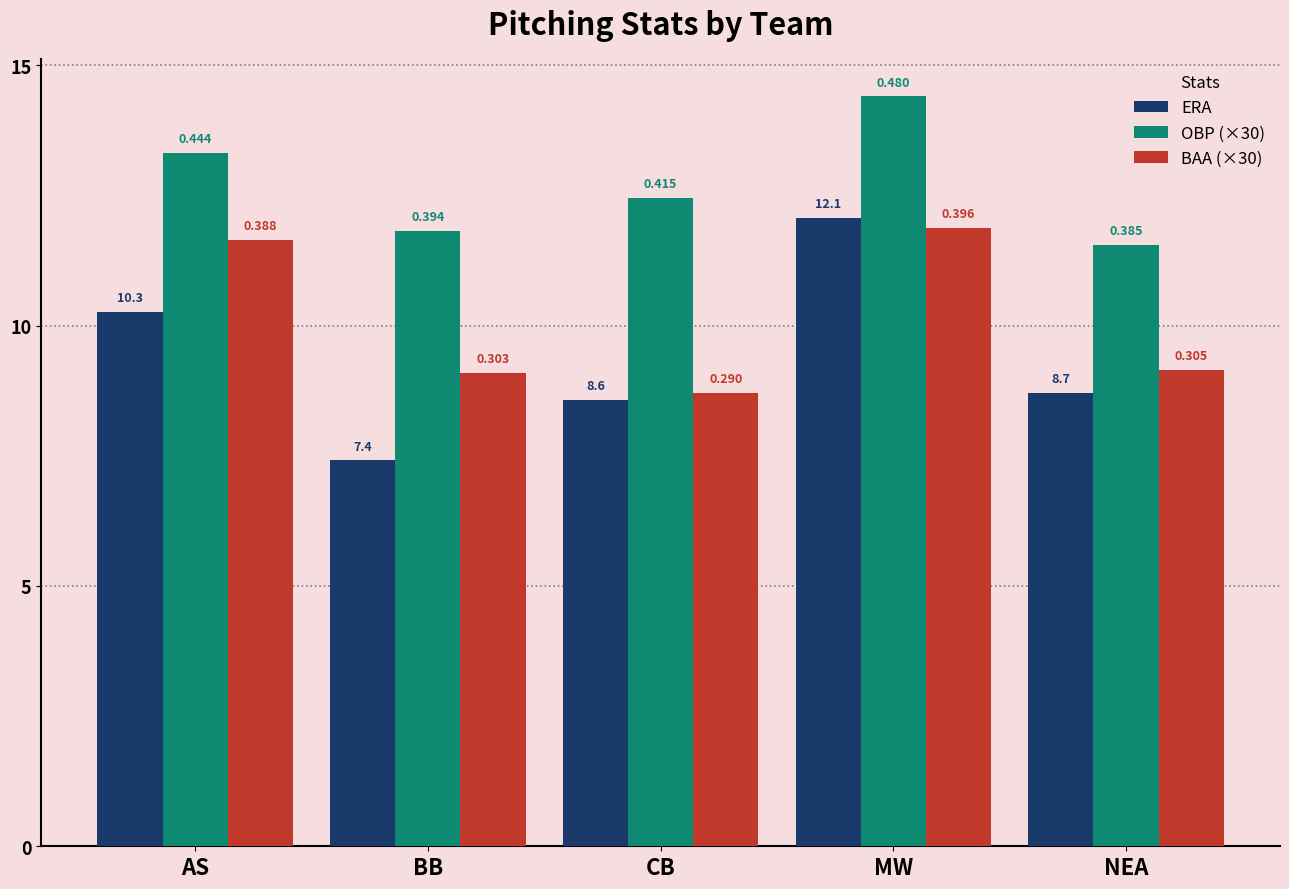

Reading left to right, what are all the values shown in this chart?

ERA: AS=10.3	BB=7.4	CB=8.6	MW=12.1	NEA=8.7
OBP (×30): AS=13.3	BB=11.8	CB=12.4	MW=14.4	NEA=11.6
BAA (×30): AS=11.6	BB=9.1	CB=8.7	MW=11.9	NEA=9.2